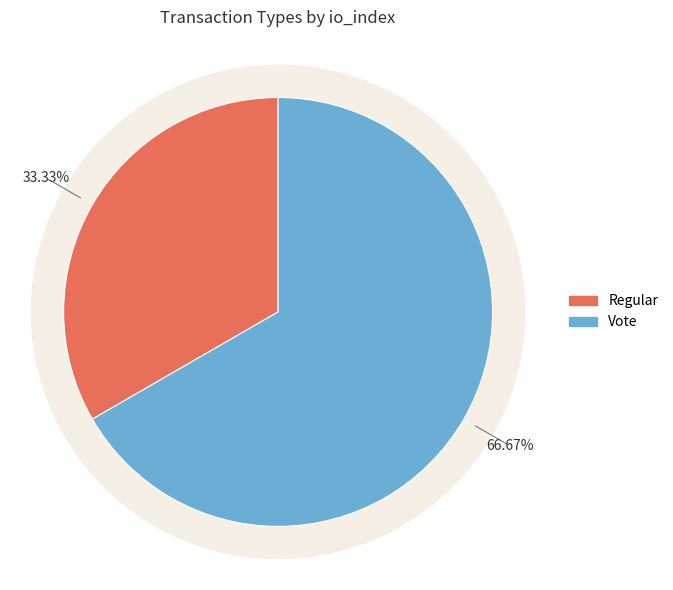

Approximately how many times larger is the value at Vote compared to Regular?

2.0